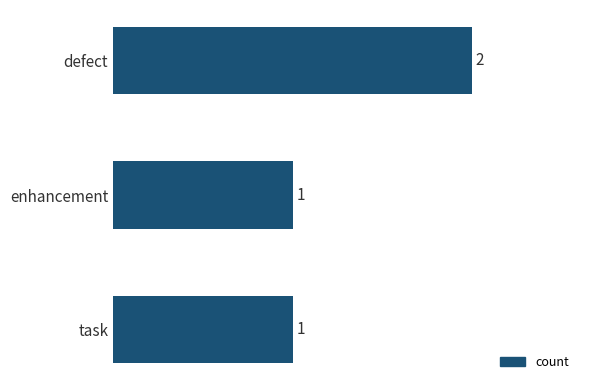

How many bars are there in total?

3